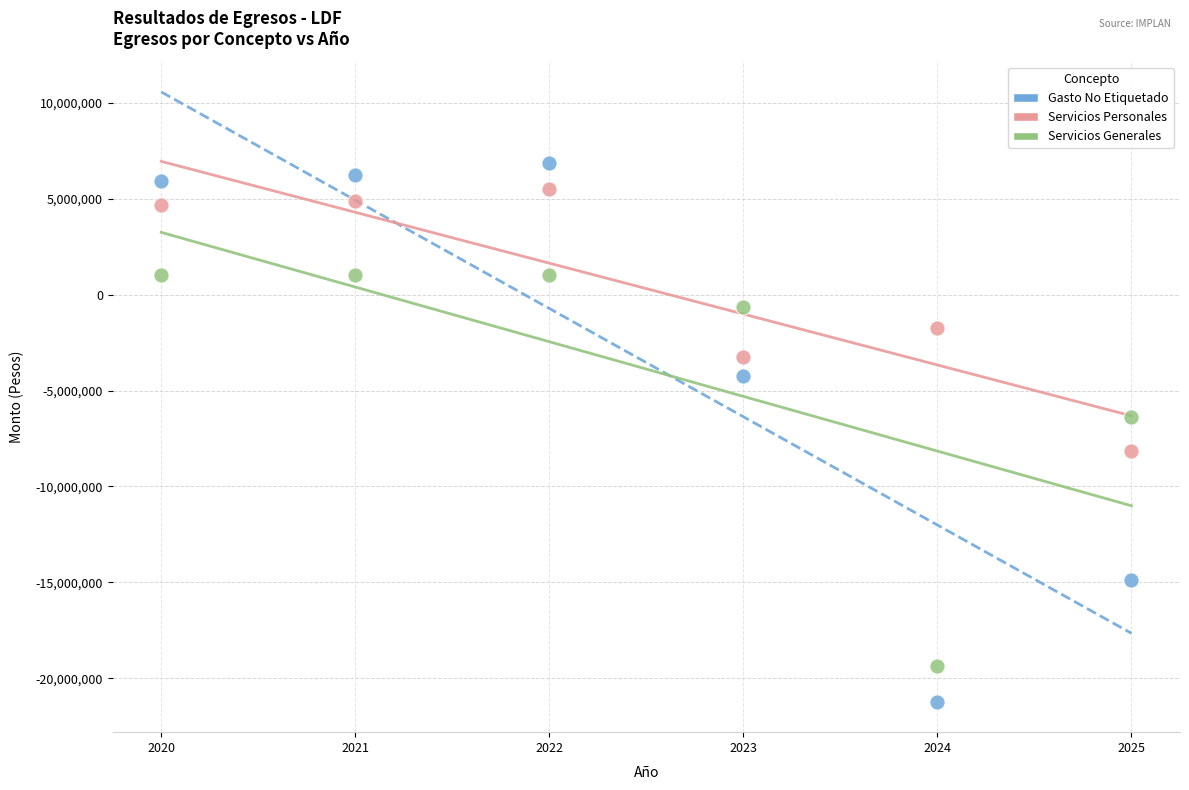

In the Servicios Generales series, what Y value is closest to -9171690?

-6358721.4